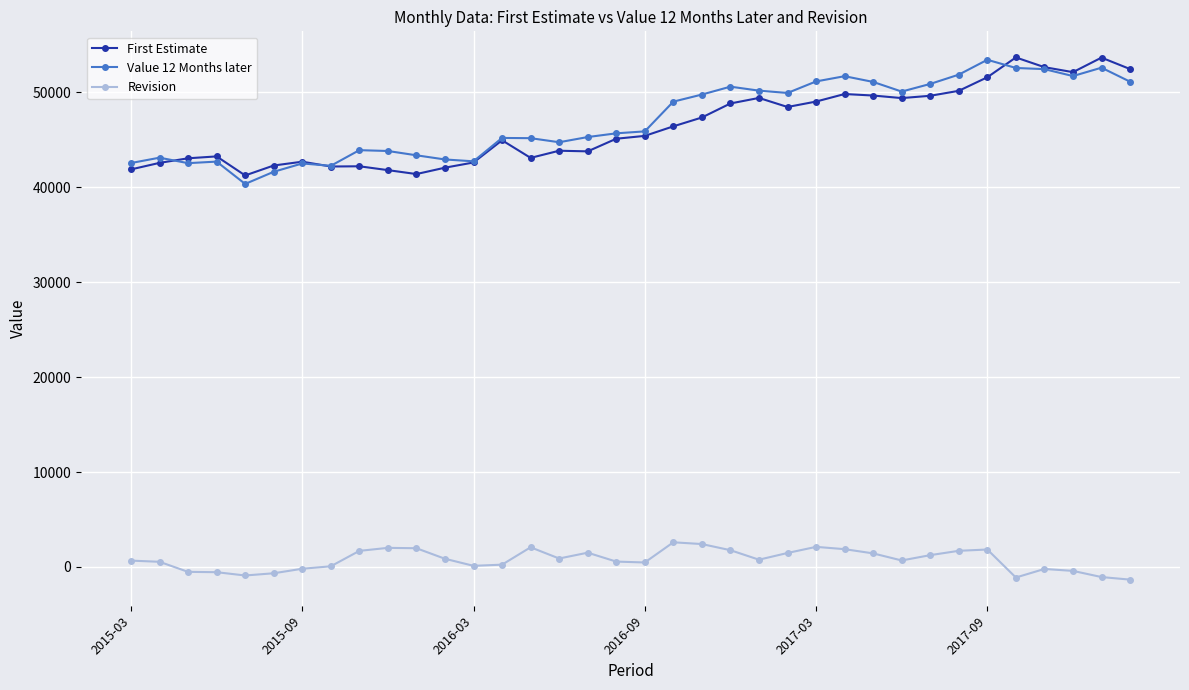

What is the difference between the second highest and second lowest values in the First Estimate series?

12264